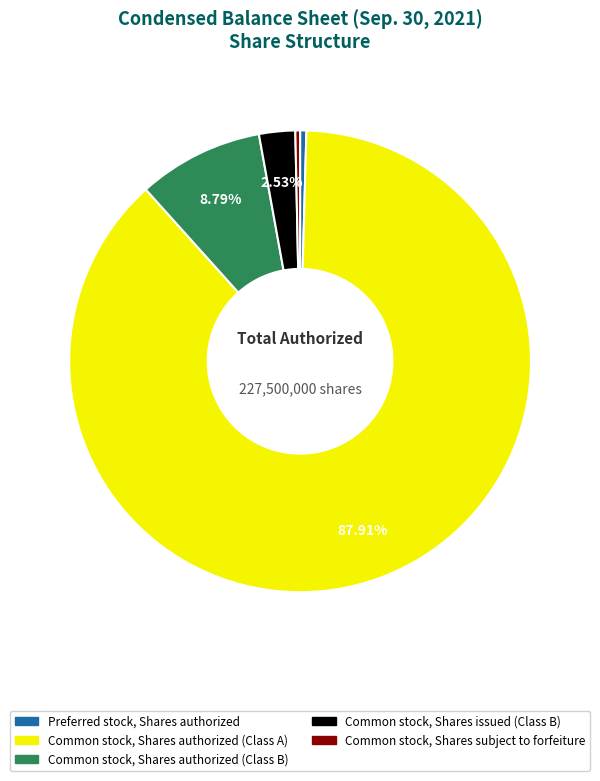

Which category has the biggest portion of the pie?

Common stock, Shares authorized (Class A)